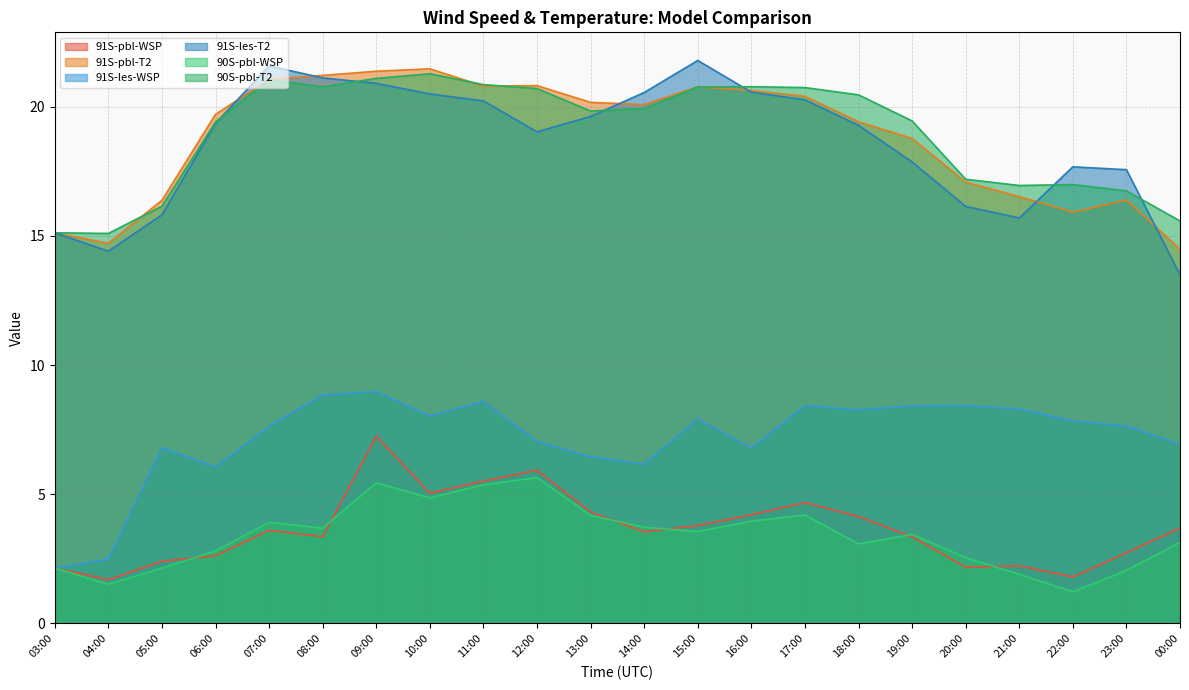

What is the value of the 91S-pbl-T2 point at the 20th from the left?

15.9